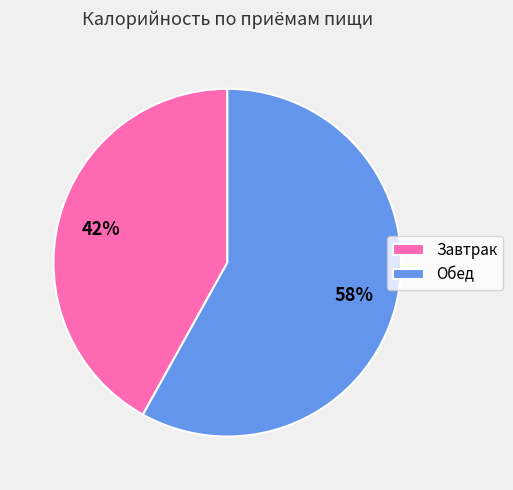

To the nearest percent, what is the difference between the Завтрак and Обед slice percentages?

16%